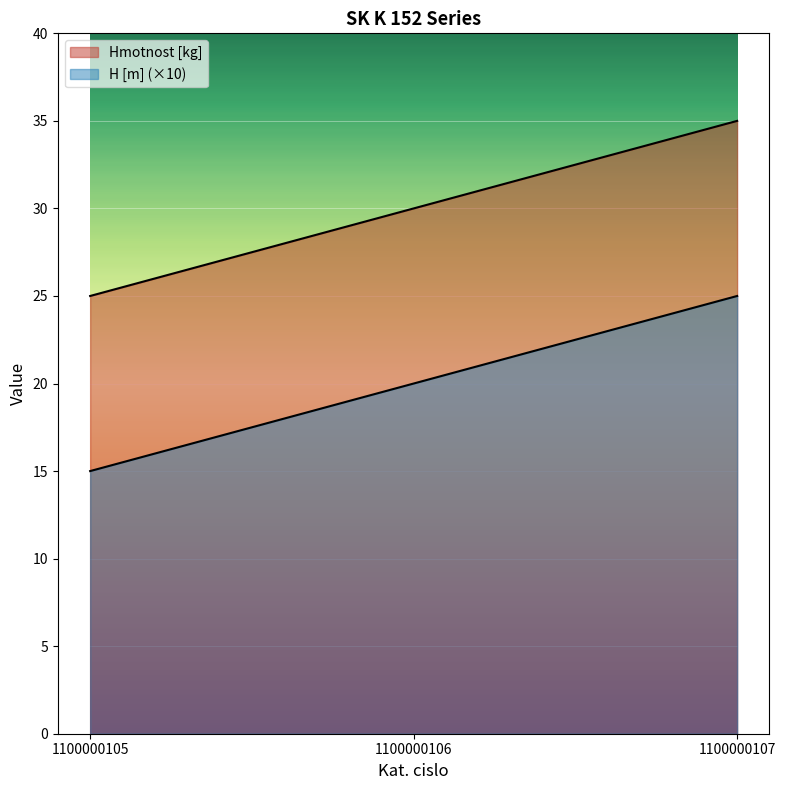

At how many categories does at least one series exceed 30?

1